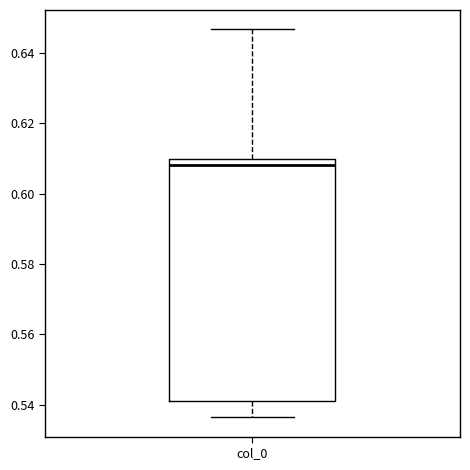

Where does the upper whisker of the box for col_0 end on the y-axis? The values are not printed on the chart, so give them approximately, as read against the axis.

0.646